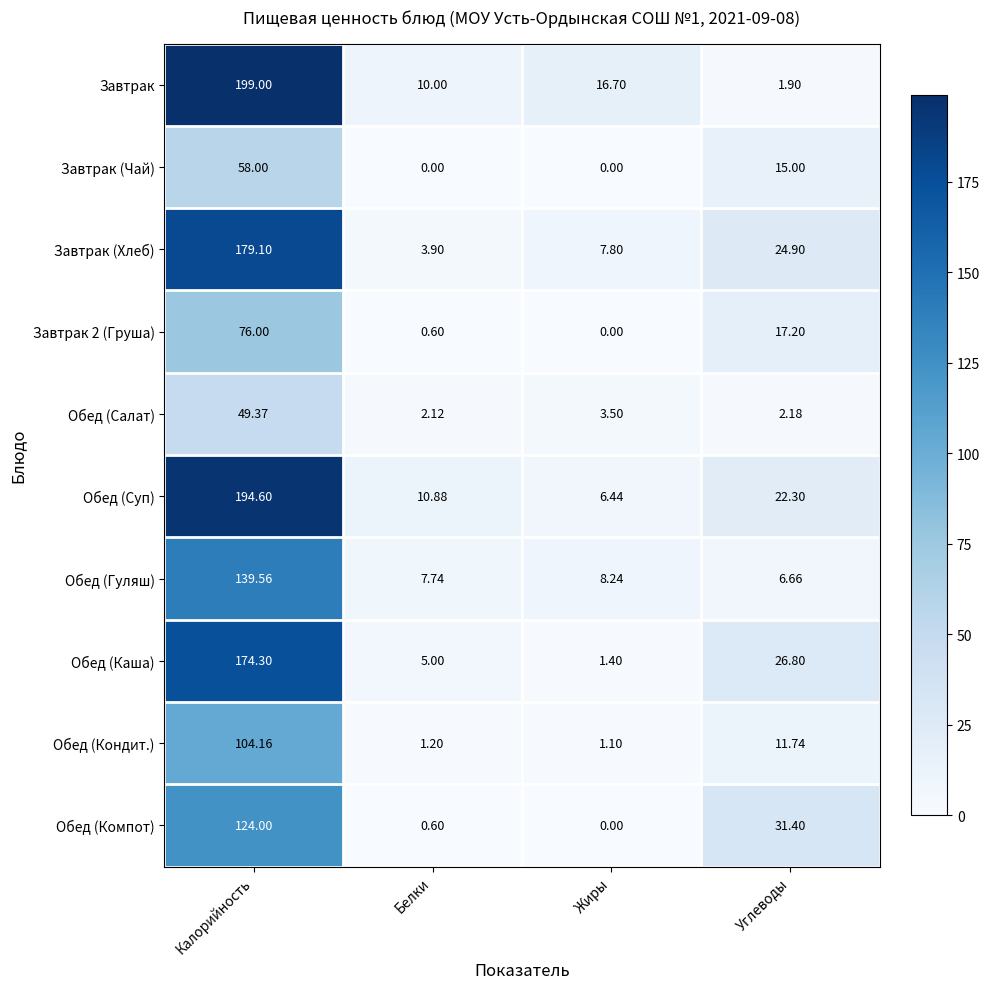

At which category is the sum across all series the highest?

Калорийность